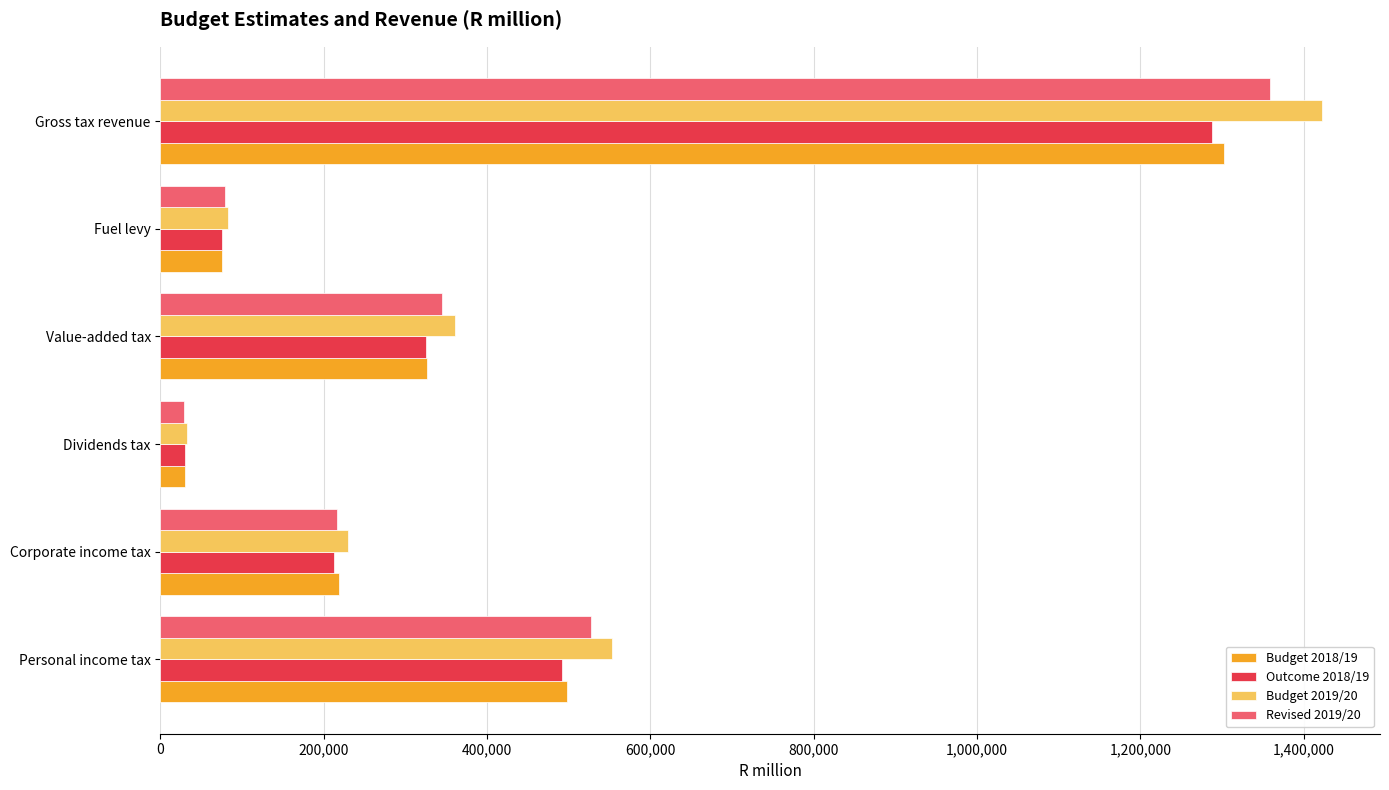

What are all the series names shown in the legend?

Budget 2018/19, Outcome 2018/19, Budget 2019/20, Revised 2019/20